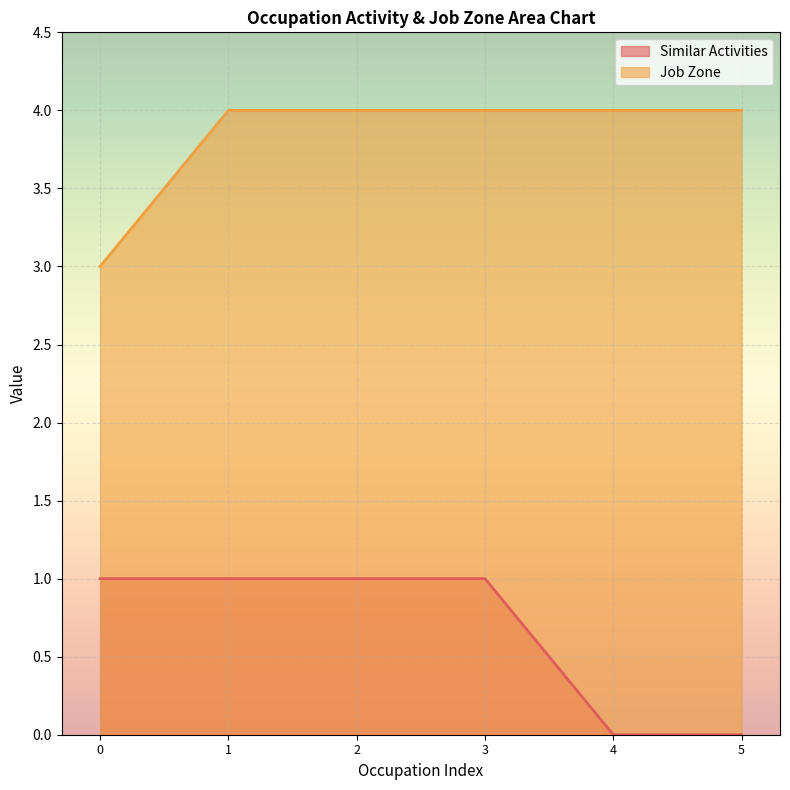

What are all the series names shown in the legend?

Similar Activities, Job Zone